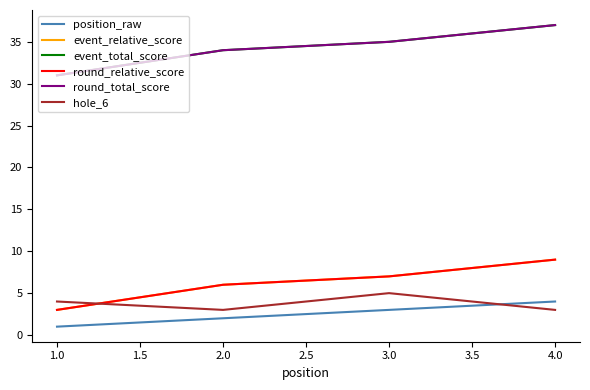

Does the chart have visible grid lines?

No